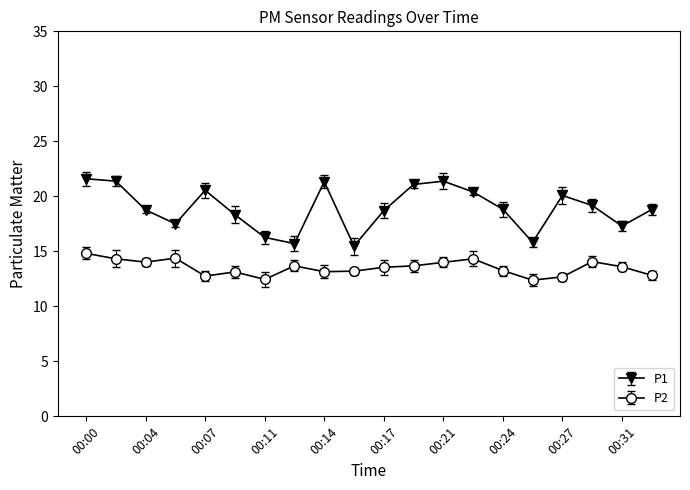

At which label does P1 first exceed 18?

00:00